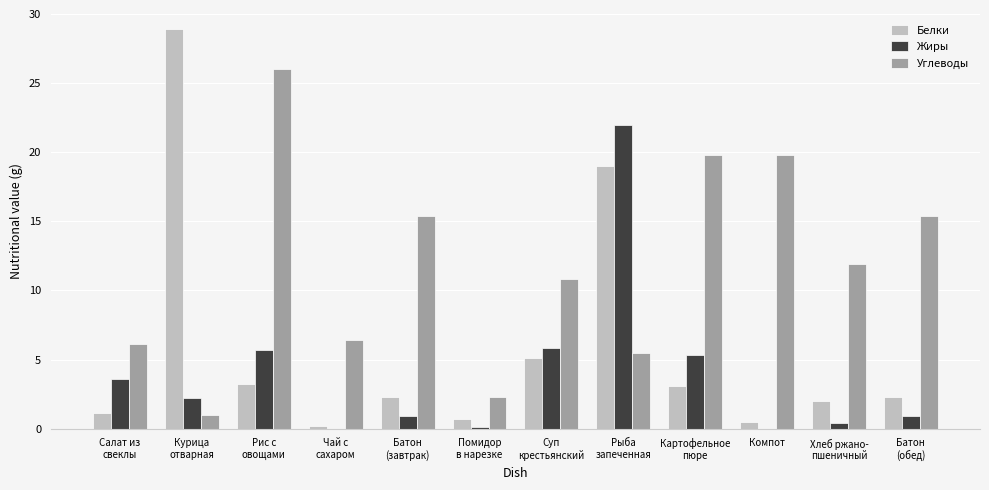

How many groups of bars are there?

12